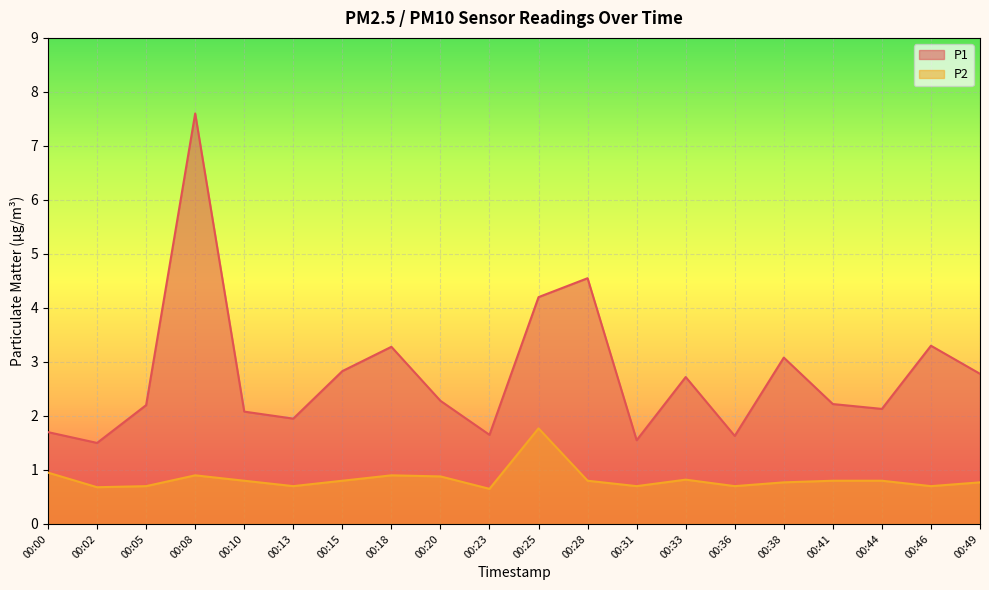

What are all the series names shown in the legend?

P1, P2